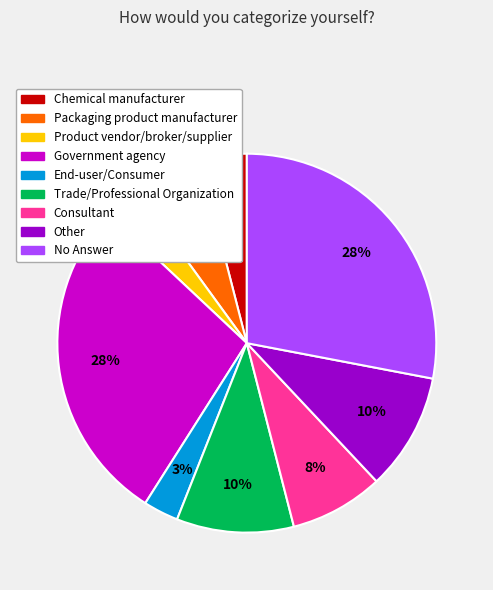

To the nearest percent, what percentage of the pie is Chemical manufacturer?

4%